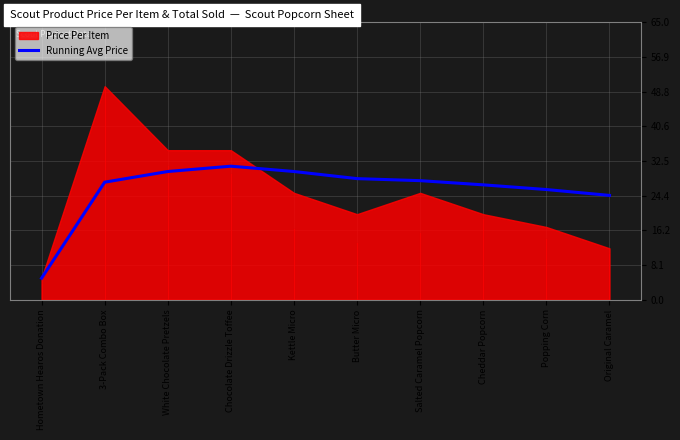

What is the smallest value displayed?

5.0